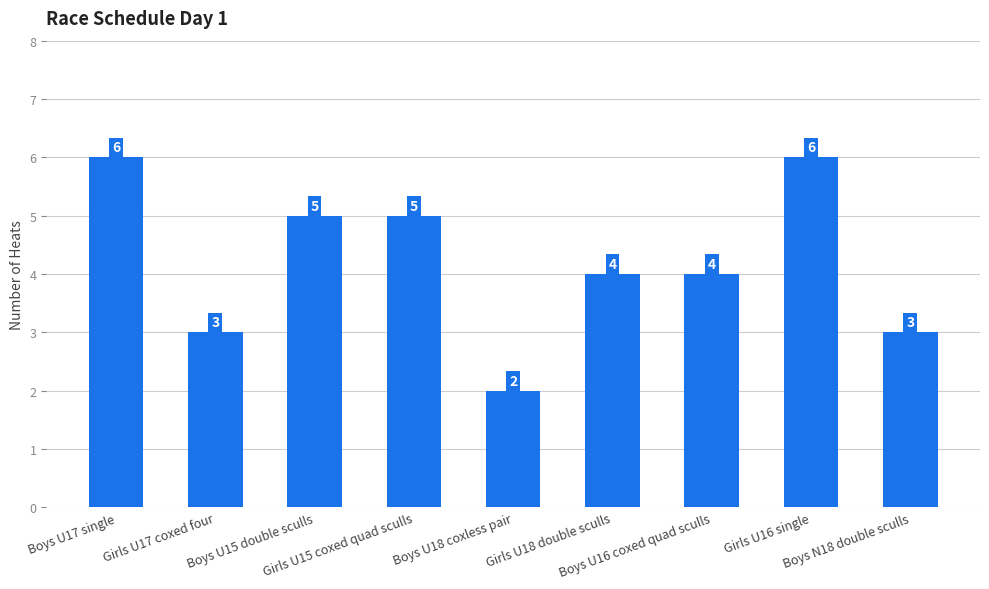

What position from the right is Boys N18 double sculls?

1